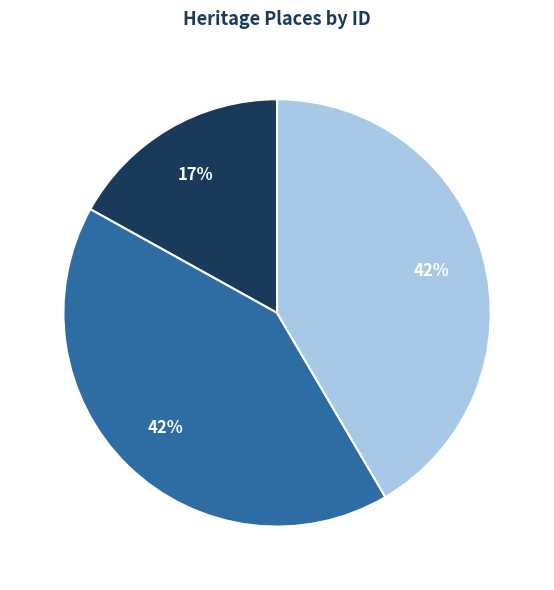

Is there any slice that represents more than half of the pie?

No